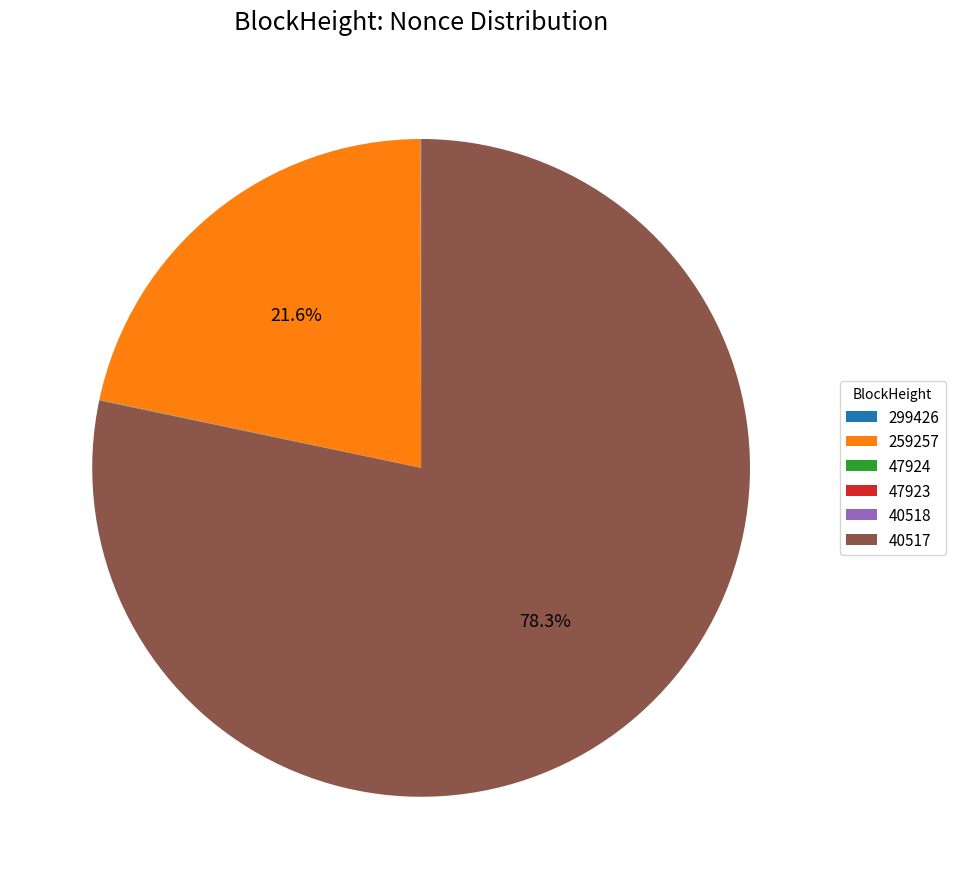

Which category accounts for the majority?

40517